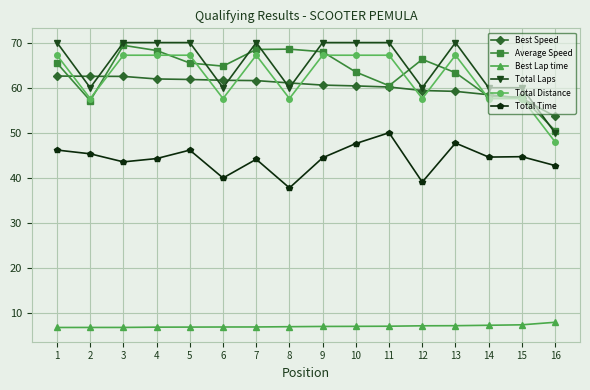

The value of Total Time at 12 is 39.1. True or false?

True